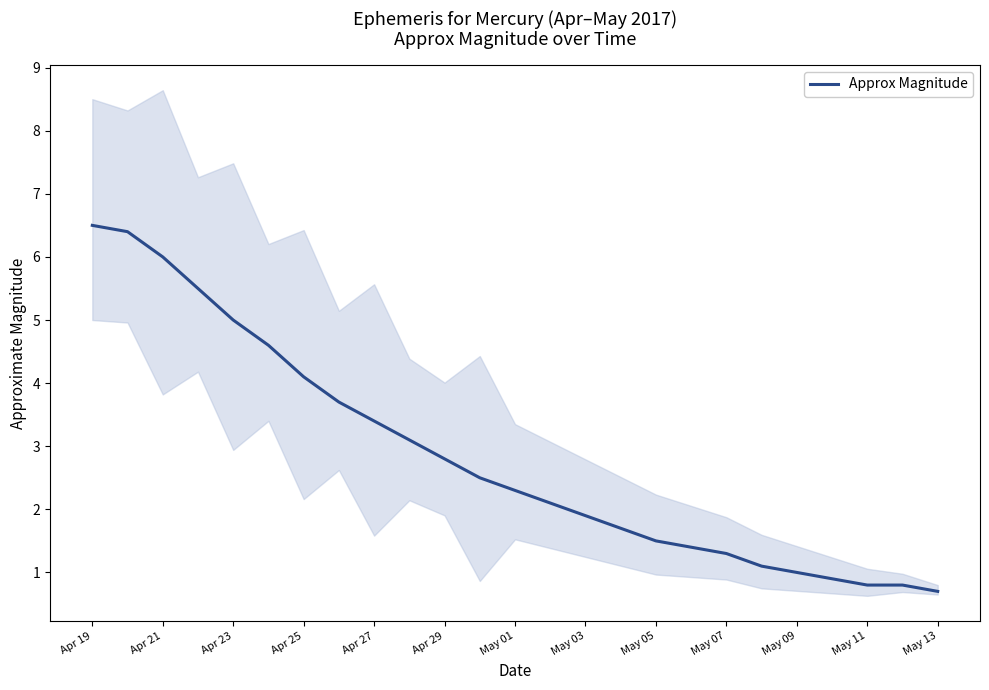

What value does the data have at Apr 19?

6.5